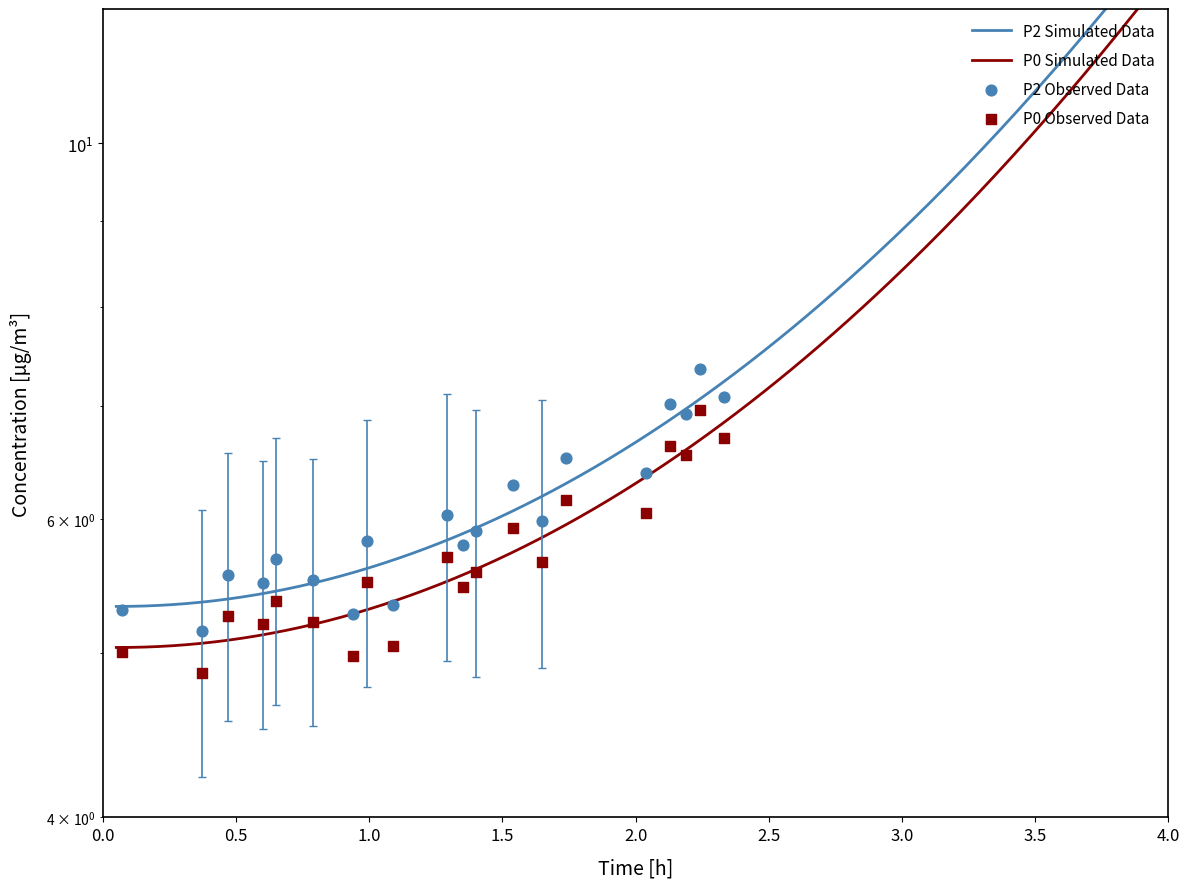

Which series has the largest Y range (max minus min)?

P2